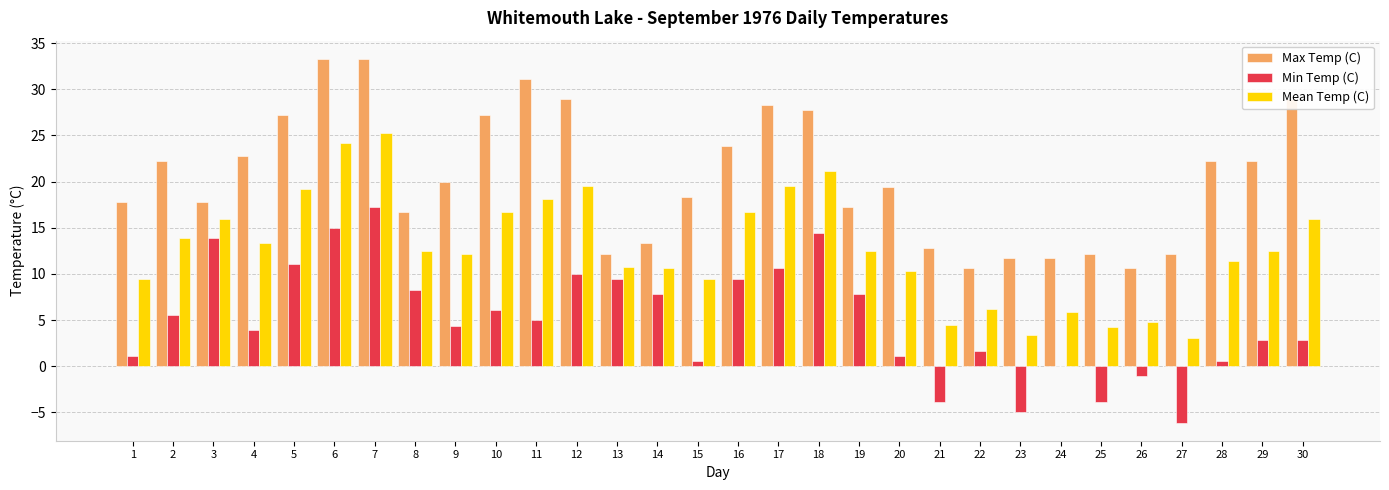

Reading left to right, list all the values displayed in this chart.

Max Temp (C): 1=17.8	2=22.2	3=17.8	4=22.8	5=27.2	6=33.3	7=33.3	8=16.7	9=20.0	10=27.2	11=31.1	12=28.9	13=12.2	14=13.3	15=18.3	16=23.9	17=28.3	18=27.8	19=17.2	20=19.4	21=12.8	22=10.6	23=11.7	24=11.7	25=12.2	26=10.6	27=12.2	28=22.2	29=22.2	30=28.9
Min Temp (C): 1=1.1	2=5.6	3=13.9	4=3.9	5=11.1	6=15.0	7=17.2	8=8.3	9=4.4	10=6.1	11=5.0	12=10.0	13=9.4	14=7.8	15=0.6	16=9.4	17=10.6	18=14.4	19=7.8	20=1.1	21=-3.9	22=1.7	23=-5.0	24=0.0	25=-3.9	26=-1.1	27=-6.1	28=0.6	29=2.8	30=2.8
Mean Temp (C): 1=9.5	2=13.9	3=15.9	4=13.4	5=19.2	6=24.2	7=25.3	8=12.5	9=12.2	10=16.7	11=18.1	12=19.5	13=10.8	14=10.6	15=9.5	16=16.7	17=19.5	18=21.1	19=12.5	20=10.3	21=4.5	22=6.2	23=3.4	24=5.9	25=4.2	26=4.8	27=3.1	28=11.4	29=12.5	30=15.9